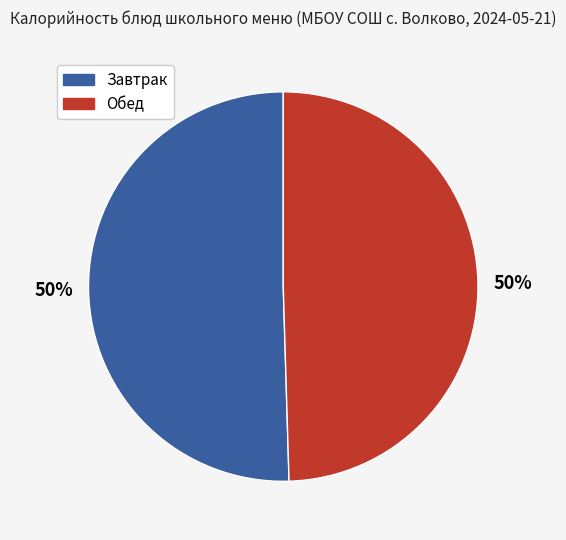

How many slices are in this pie chart?

2